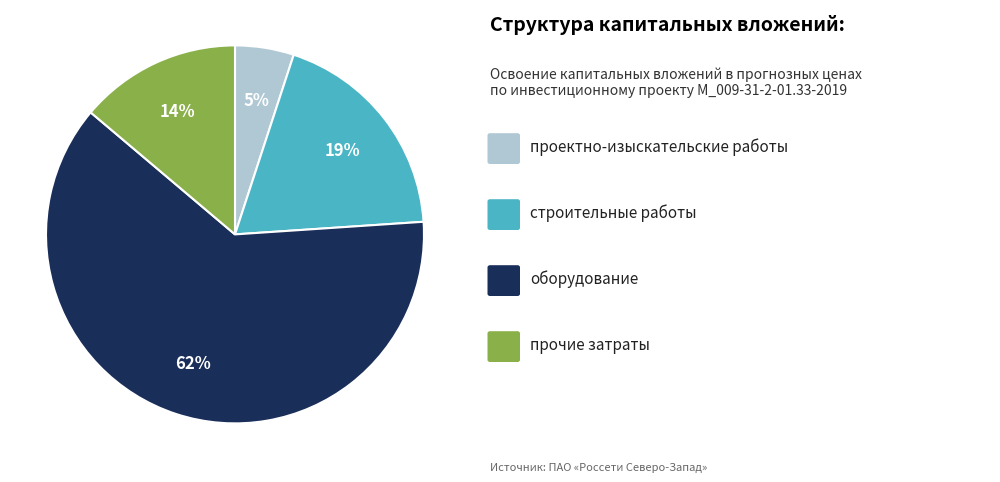

Count the number of slices in the pie.

4